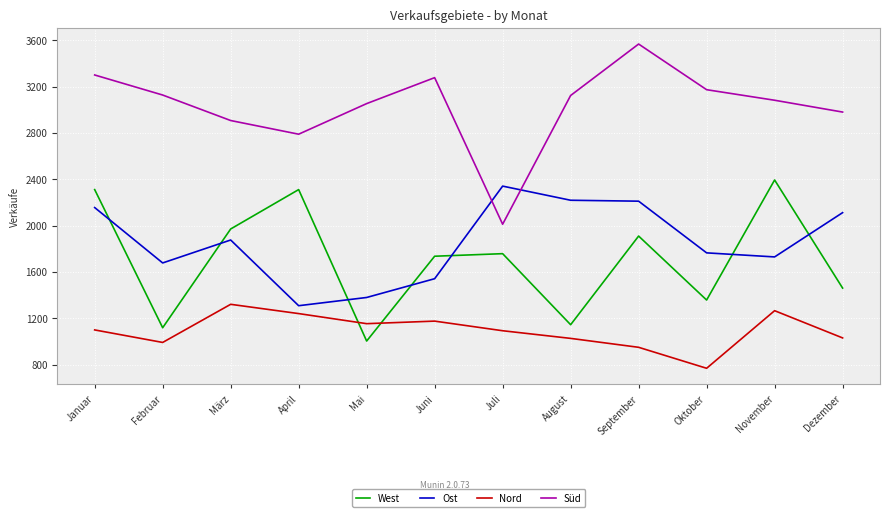

Is this an area chart (filled region under the line)?

No